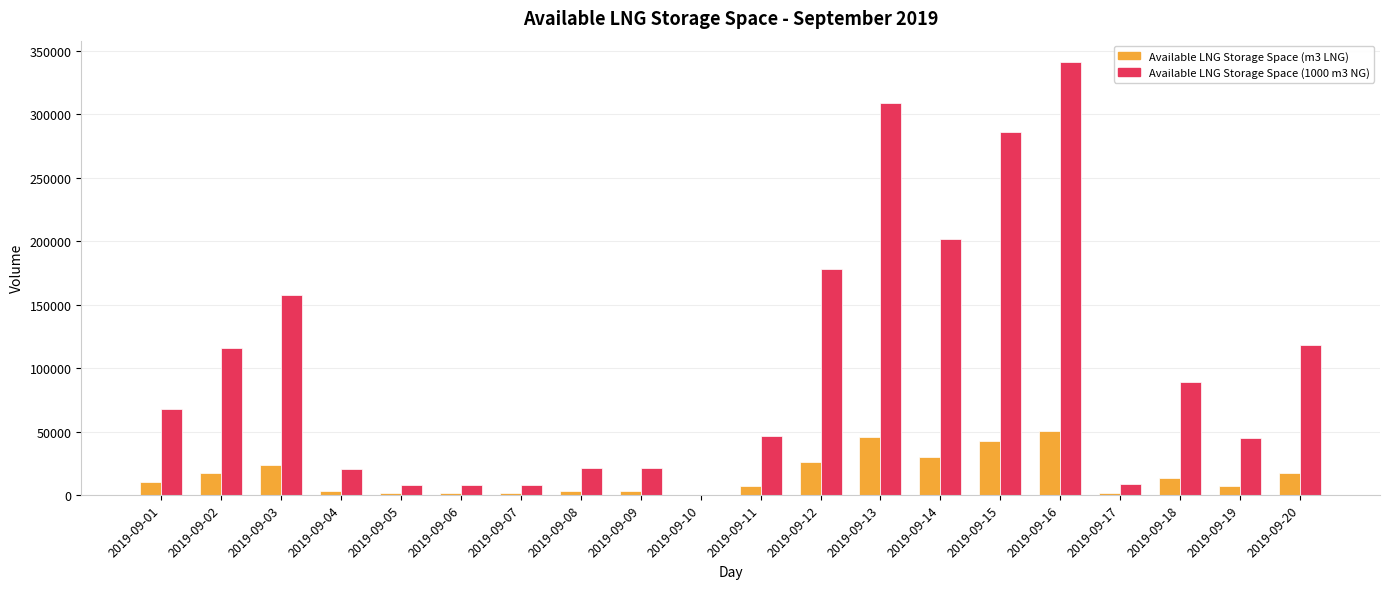

Does the chart contain stacked bars?

No